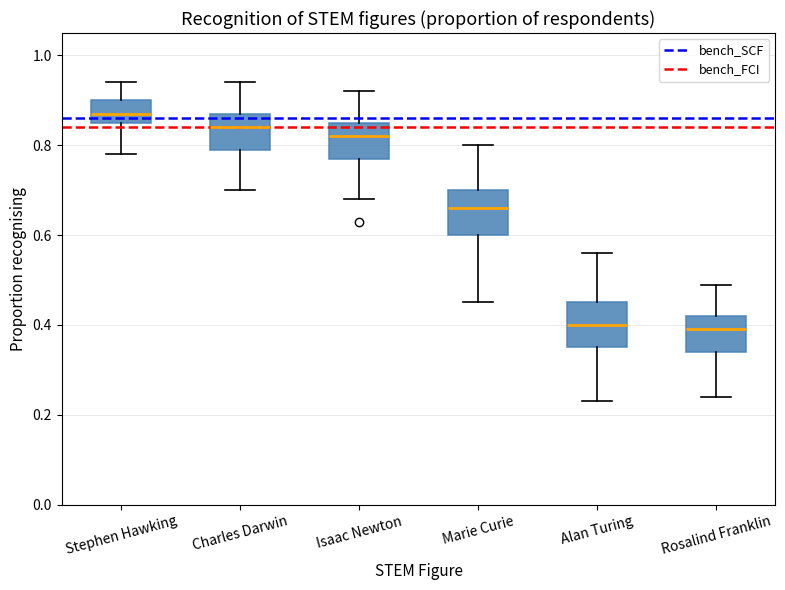

Reading left to right, transcribe this box plot: for each box, give where its median line is, the range the box spans, and where its two whiskers end, as read against the y-axis. The values are not printed on the chart, so give them approximately, as read against the axis.

Stephen Hawking: median 0.88, box 0.86 to 0.90, whiskers 0.78 to 0.94
Charles Darwin: median 0.84, box 0.80 to 0.88, whiskers 0.70 to 0.94
Isaac Newton: median 0.82, box 0.78 to 0.86, whiskers 0.68 to 0.92
Marie Curie: median 0.66, box 0.60 to 0.70, whiskers 0.46 to 0.80
Alan Turing: median 0.40, box 0.36 to 0.46, whiskers 0.24 to 0.56
Rosalind Franklin: median 0.40, box 0.34 to 0.42, whiskers 0.24 to 0.50